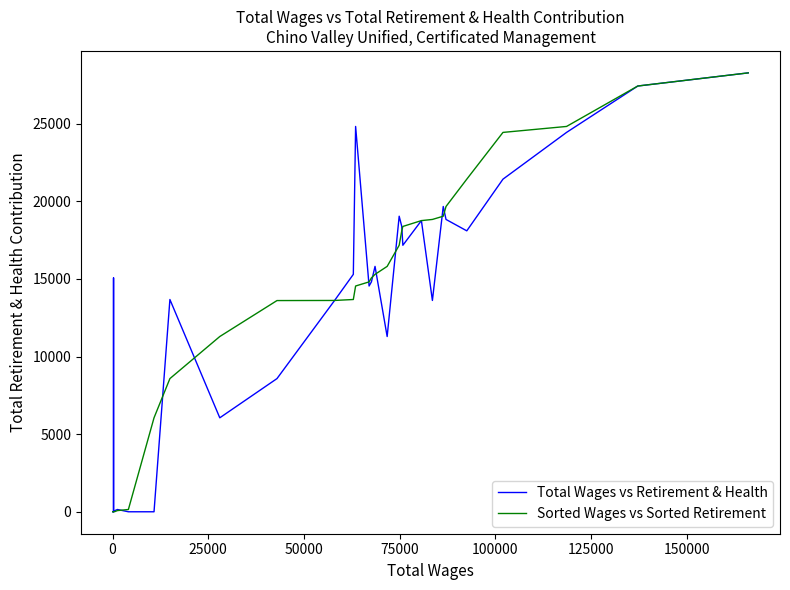

How many series are shown in this chart?

2